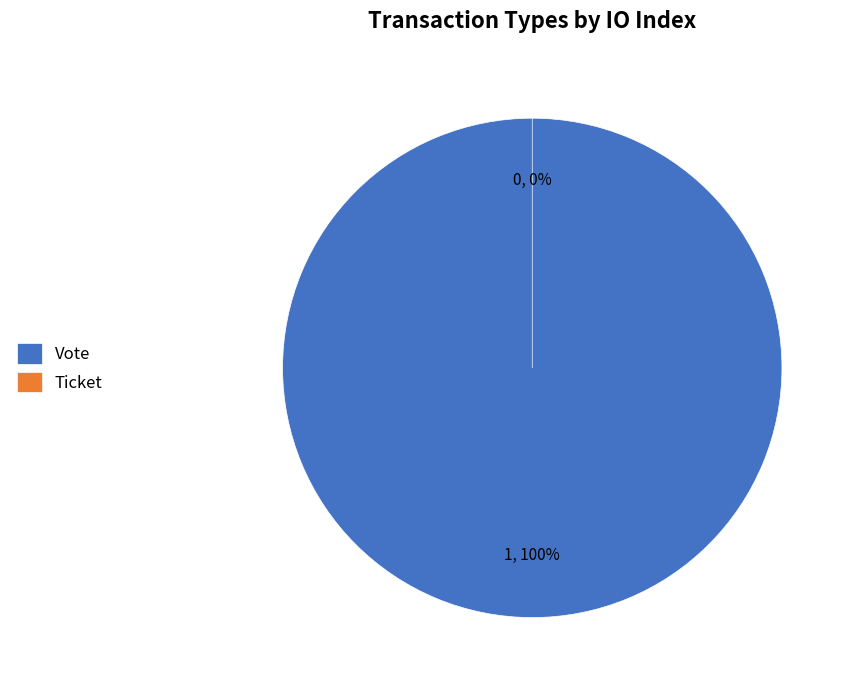

Is there a majority slice in this chart?

Yes